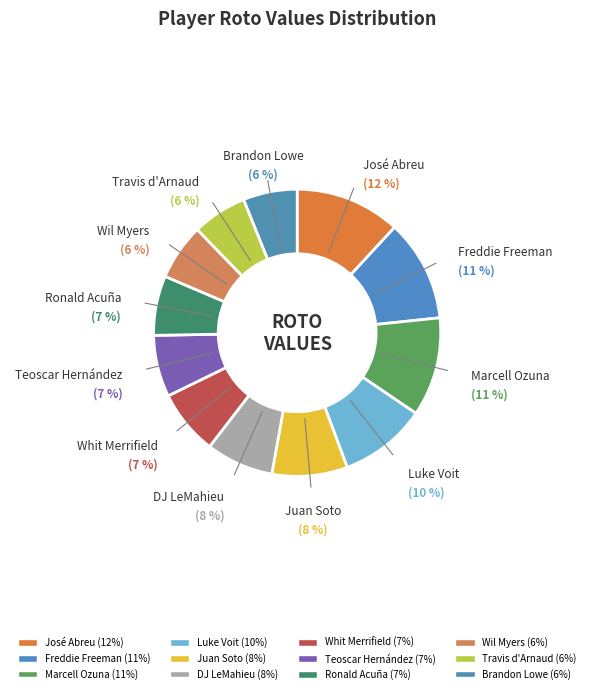

Which category has the smallest portion of the pie?

Brandon Lowe